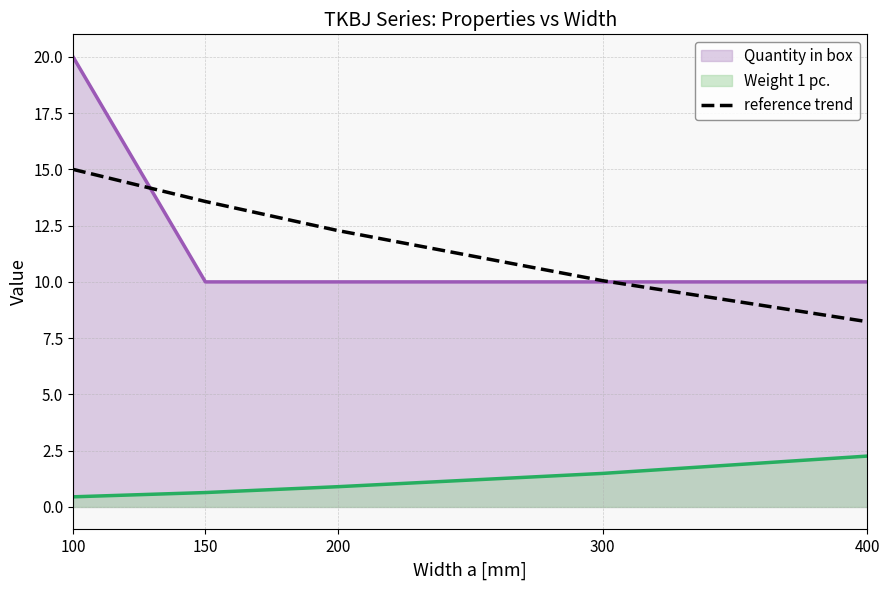

Which series has the largest total across all categories?

Quantity in box